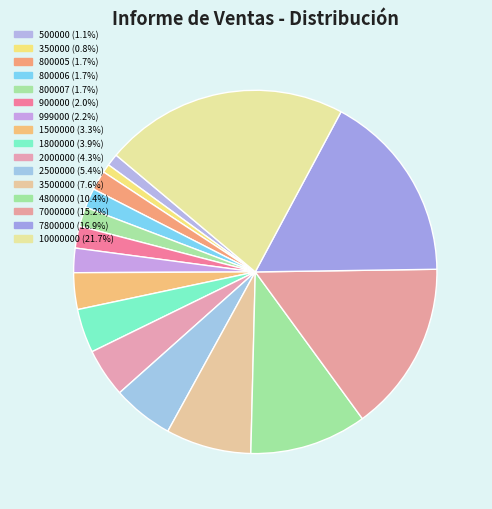

Which slice is the largest?

10000000